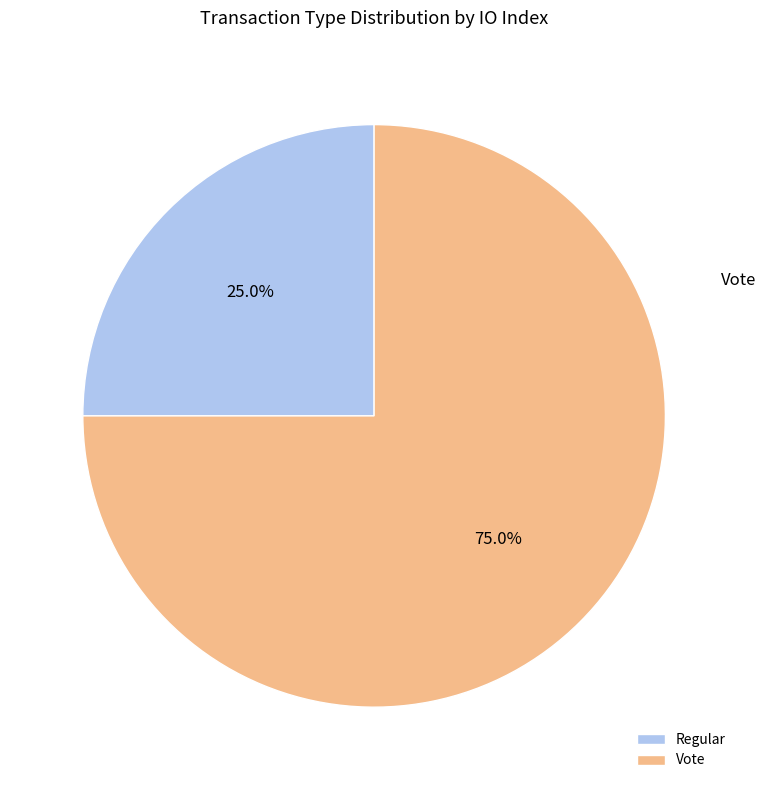

Which slice is the largest?

Vote